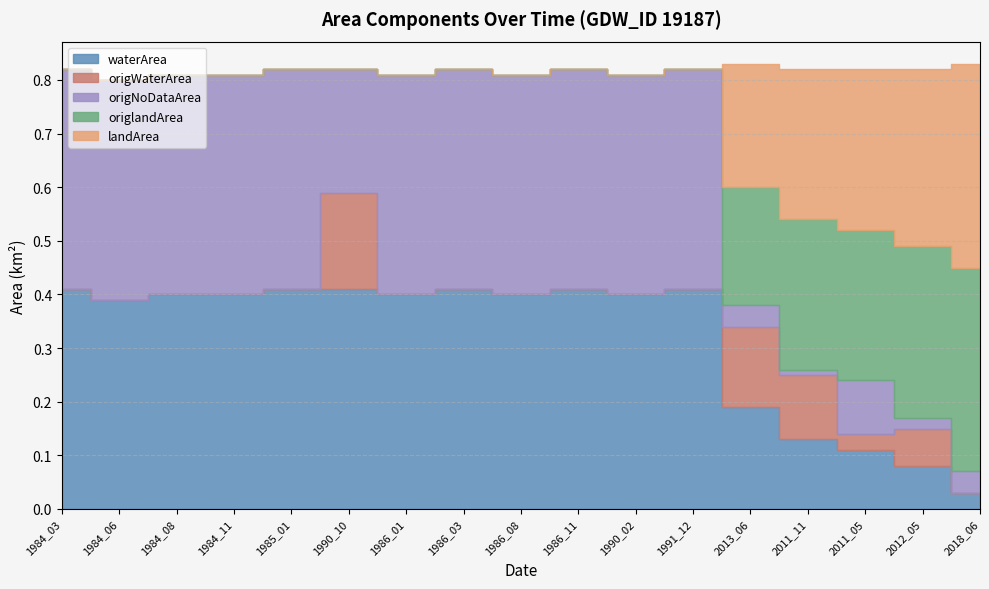

True or false: origNoDataArea has more than 0 points higher than both neighbors.

True